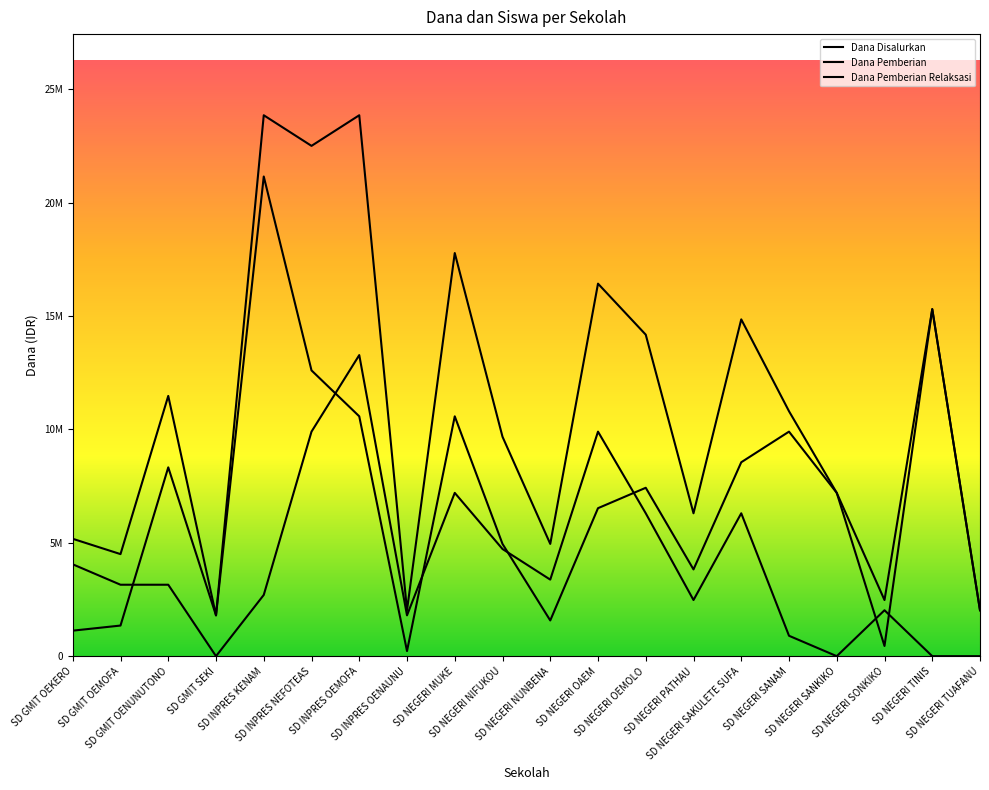

The Dana Pemberian series shows 13334714 at SD NEGERI SANAM. True or false?

False